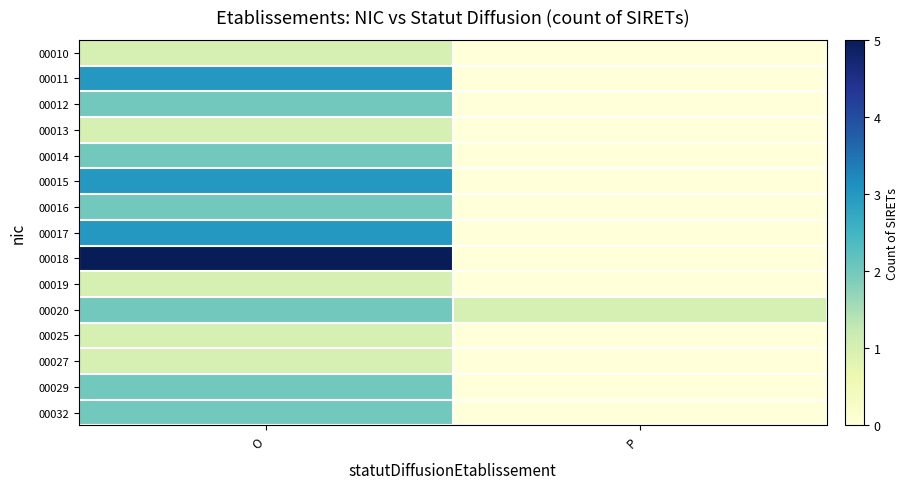

Reading right to left, what are all the values shown in this chart?

00010: P=0	O=1
00011: P=0	O=3
00012: P=0	O=2
00013: P=0	O=1
00014: P=0	O=2
00015: P=0	O=3
00016: P=0	O=2
00017: P=0	O=3
00018: P=0	O=5
00019: P=0	O=1
00020: P=1	O=2
00025: P=0	O=1
00027: P=0	O=1
00029: P=0	O=2
00032: P=0	O=2